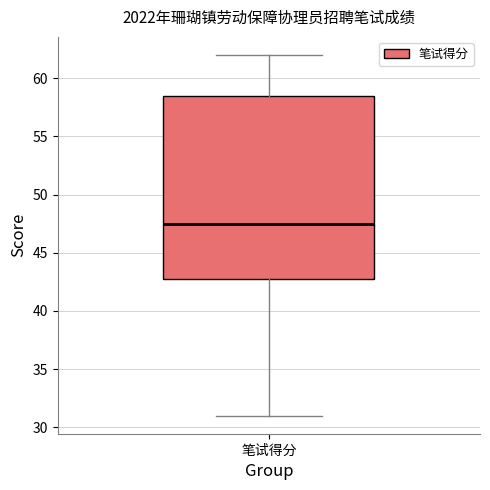

Transcribe this box plot: give where the median line is, the range the box spans, and where the two whiskers end, as read against the y-axis. The values are not printed on the chart, so give them approximately, as read against the axis.

median 47.5, box 43.0 to 58.5, whiskers 31.0 to 62.0